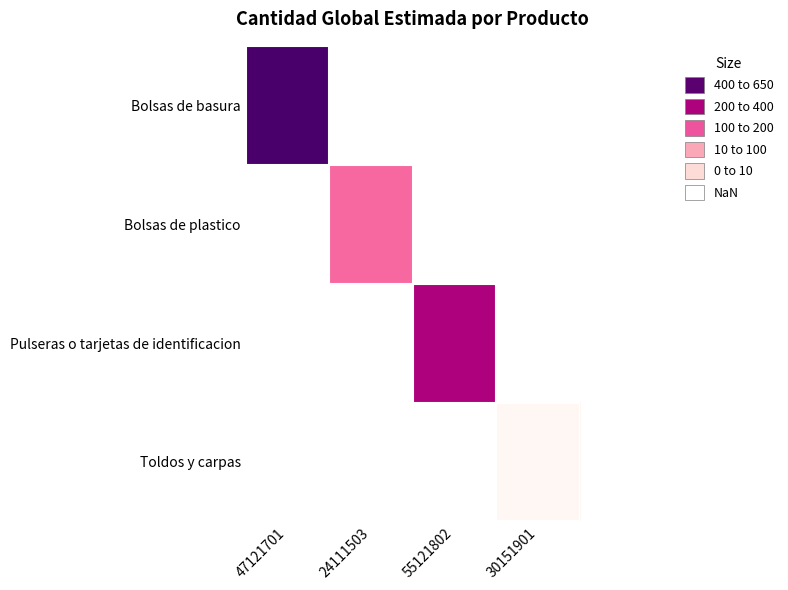

True or false: Pulseras o tarjetas de identificacion has a value of 94.6 at 55121802.

False